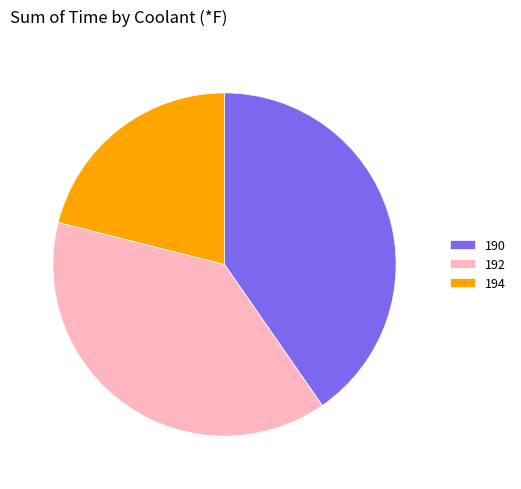

Rank the categories by value from lowest to highest.

194, 192, 190